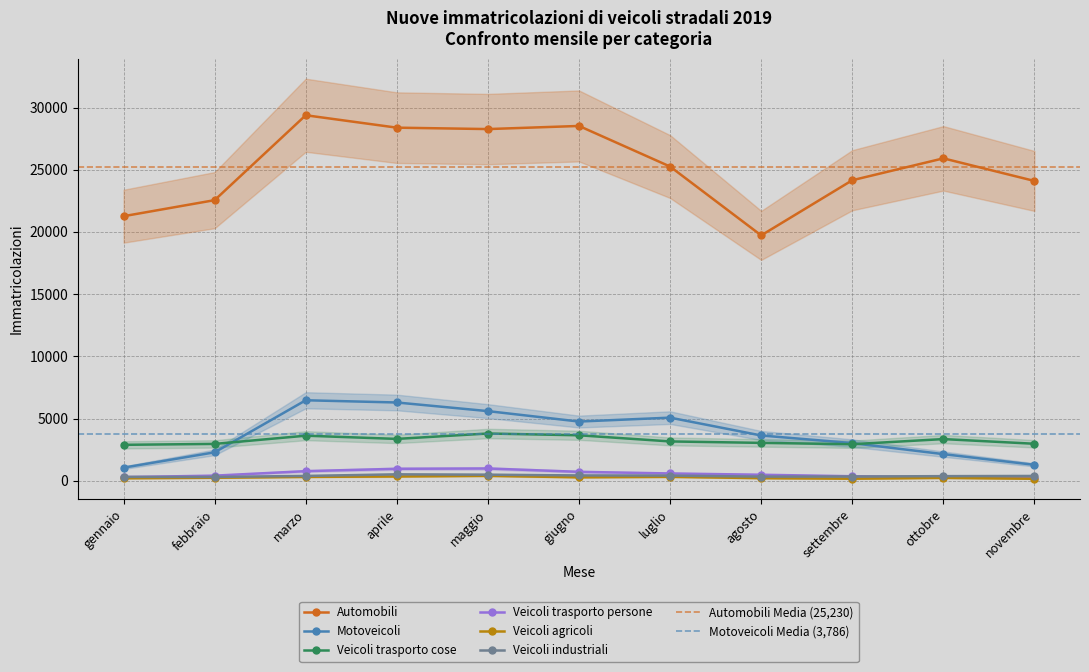

What is the sum of the Automobili values at febbraio and novembre?

46656